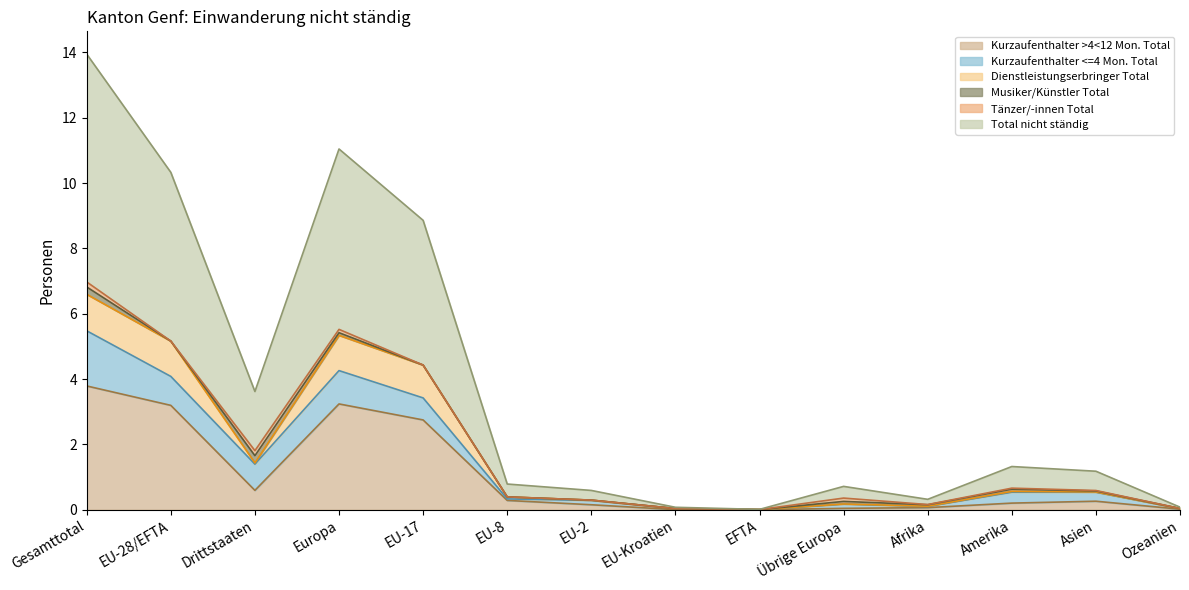

True or false: Total nicht ständig and Kurzaufenthalter >4<12 Mon. Total intersect in this chart.

False